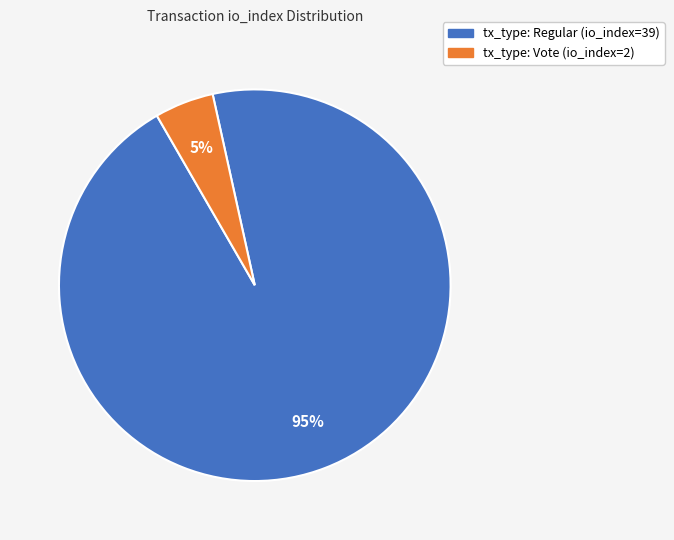

Is there a majority slice in this chart?

Yes